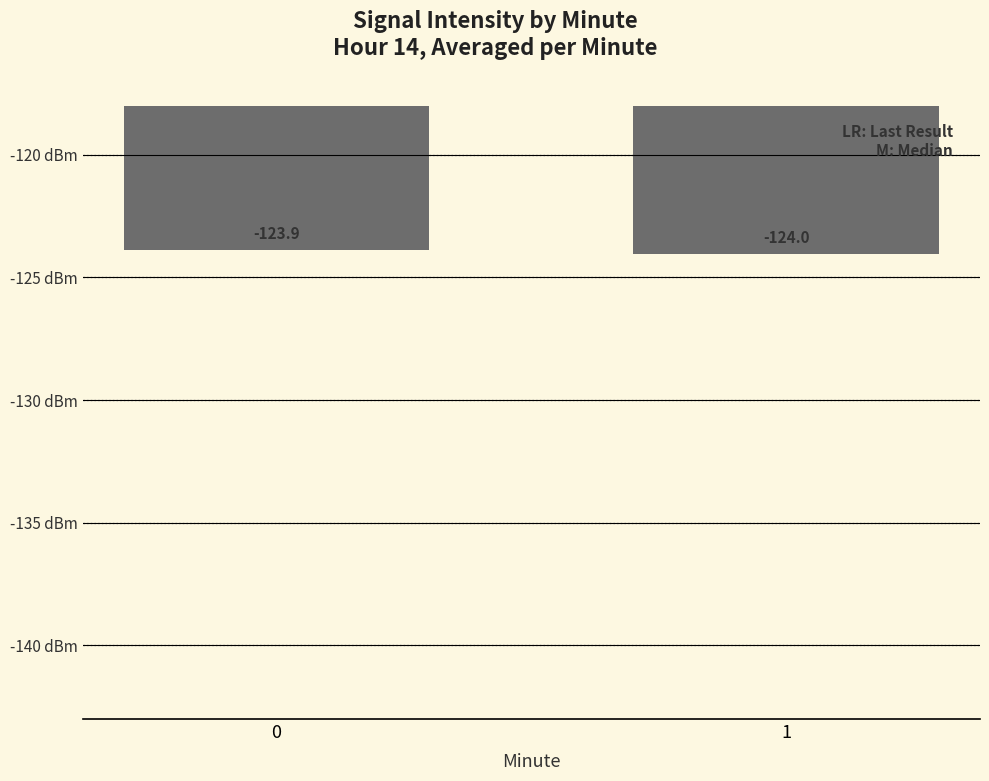

What is the value of the 1st bar from the left?

-123.9